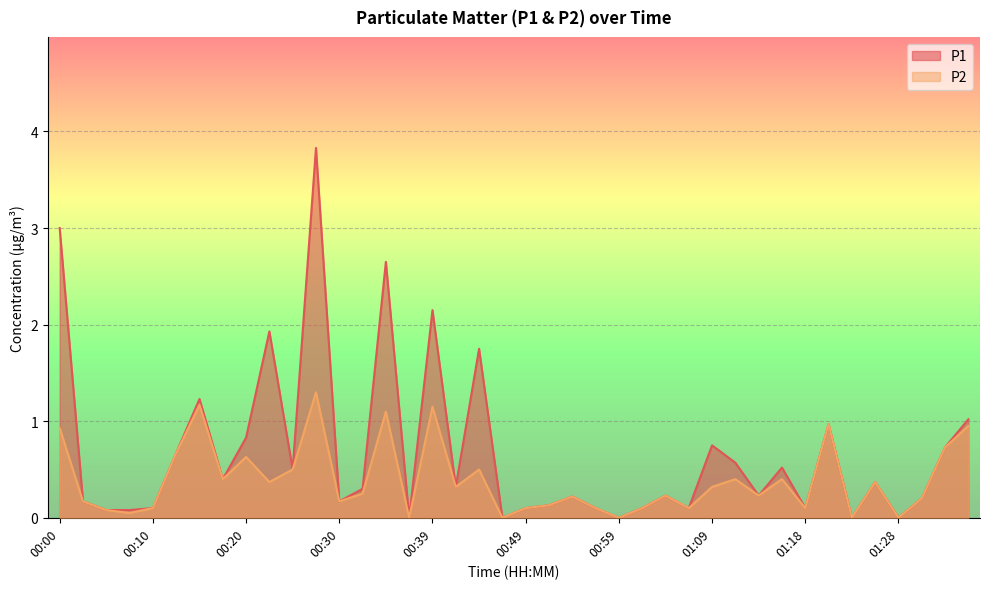

What is the sum of all P2 values?

15.5